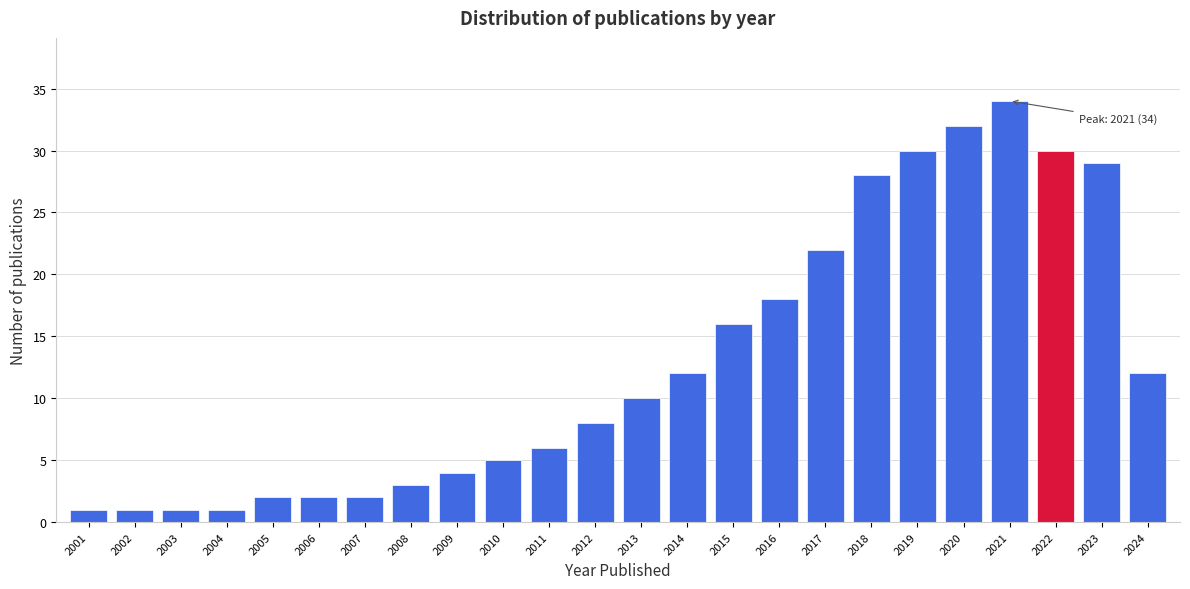

Reading right to left, extract all data points from this chart.

2024=12	2023=29	2022=30	2021=34	2020=32	2019=30	2018=28	2017=22	2016=18	2015=16	2014=12	2013=10	2012=8	2011=6	2010=5	2009=4	2008=3	2007=2	2006=2	2005=2	2004=1	2003=1	2002=1	2001=1